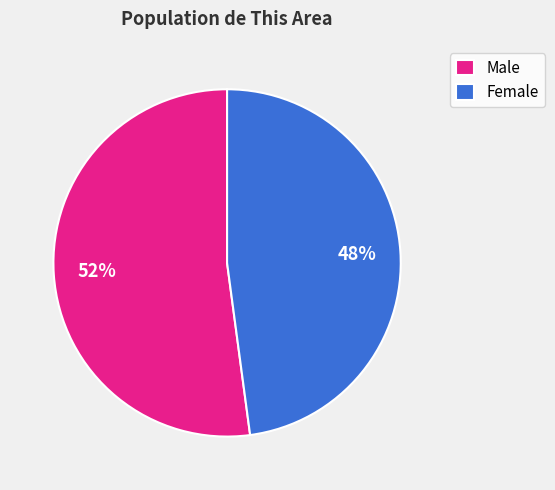

What is the largest slice in the pie chart?

Male